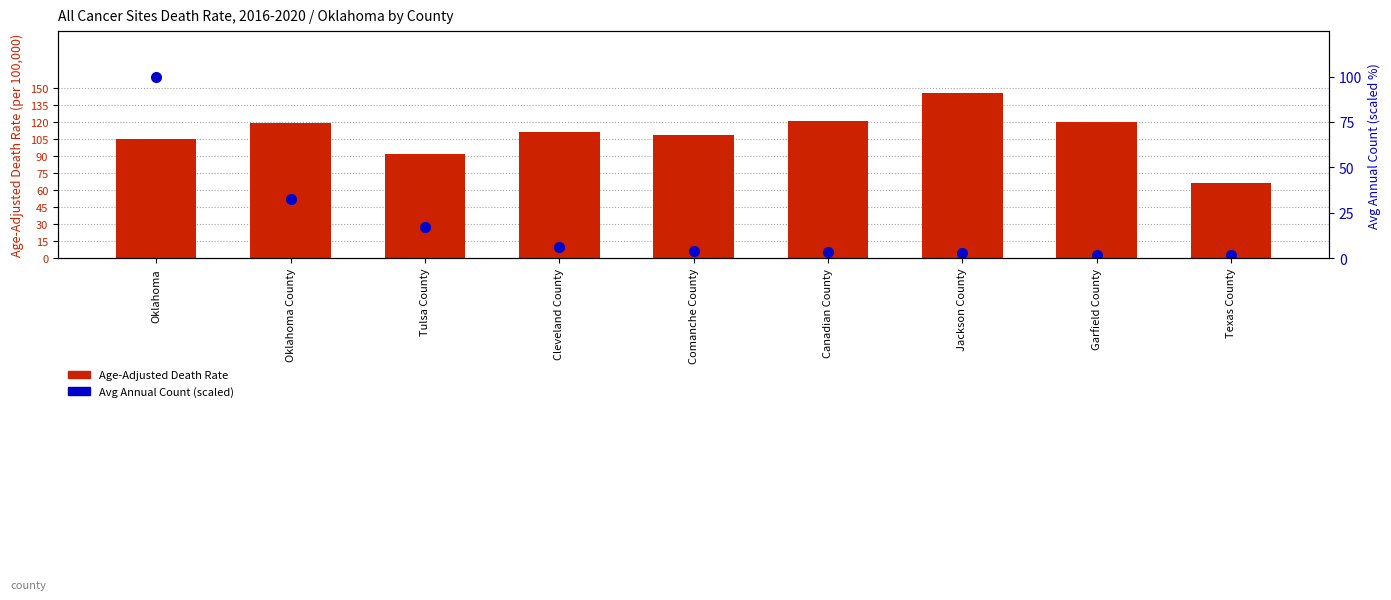

What is the average value of the Age-Adjusted Death Rate series?

109.8